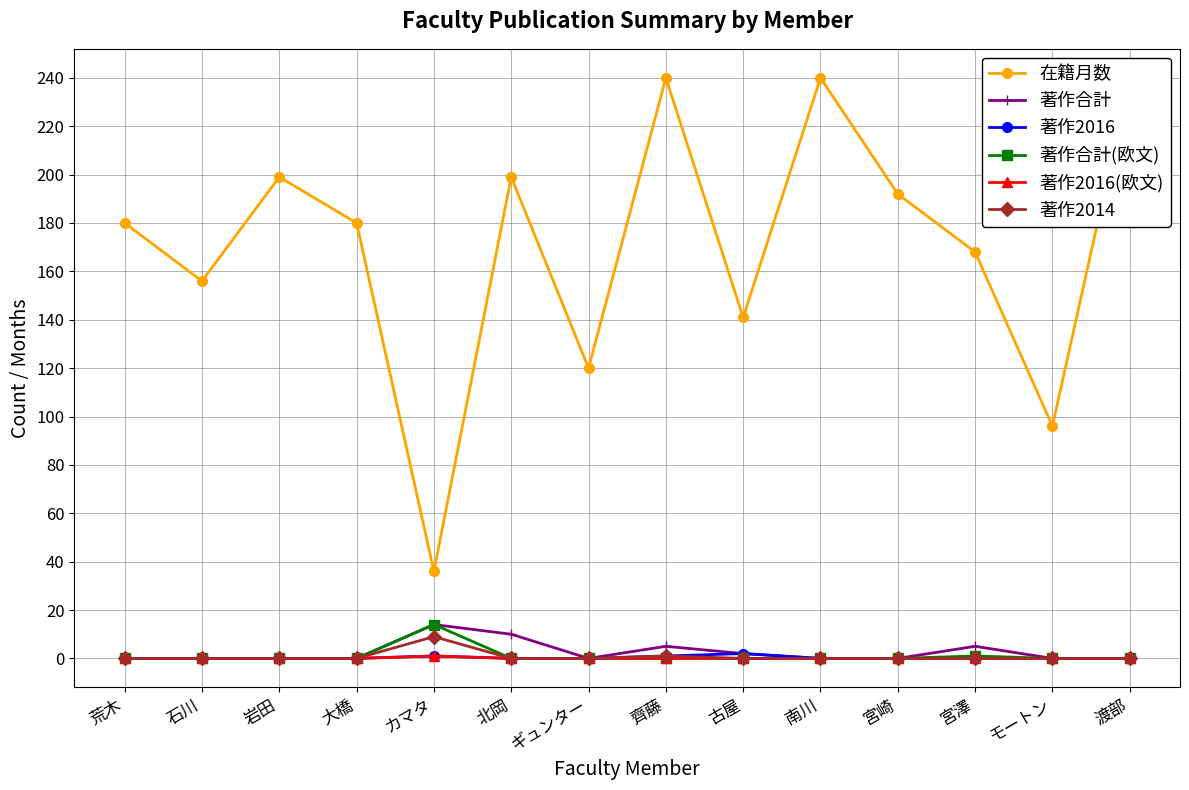

True or false: 著作2016(欧文) and 著作合計(欧文) cross at least once.

False